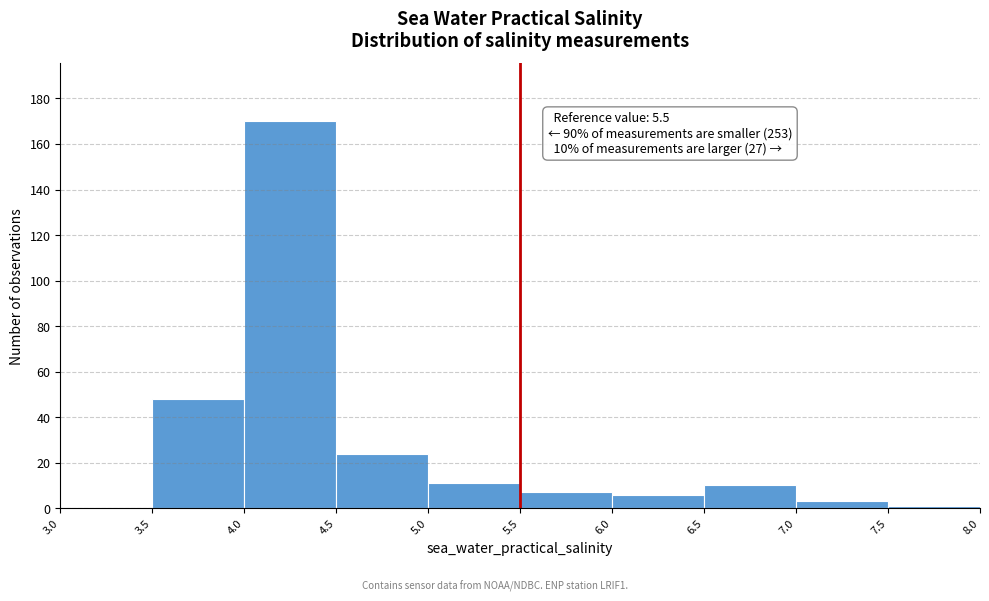

Which range on the x-axis has the tallest bar?

4.0 to 4.5